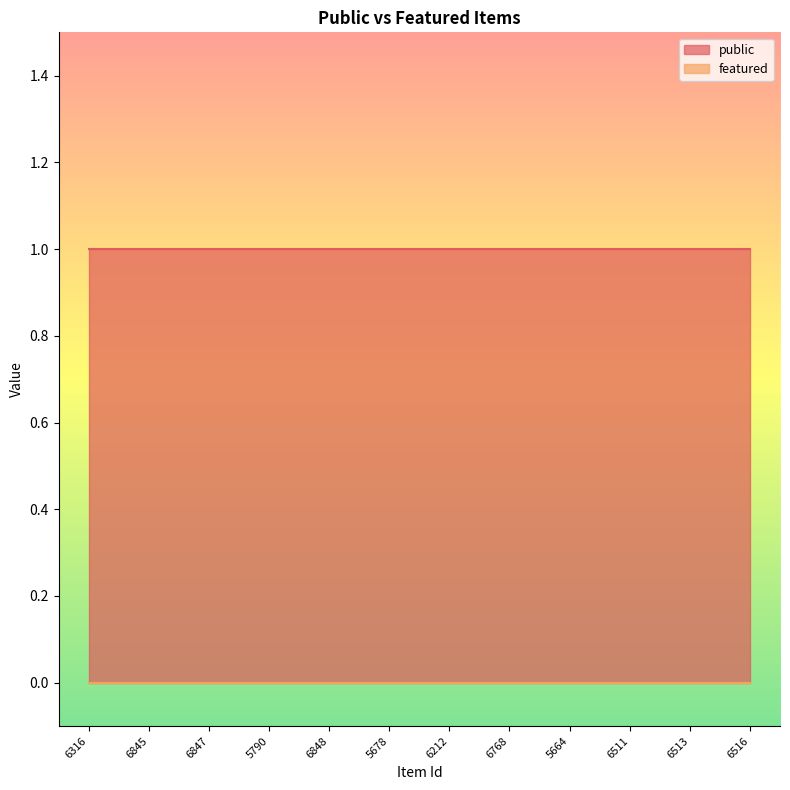

What are all the series names shown in the legend?

public, featured